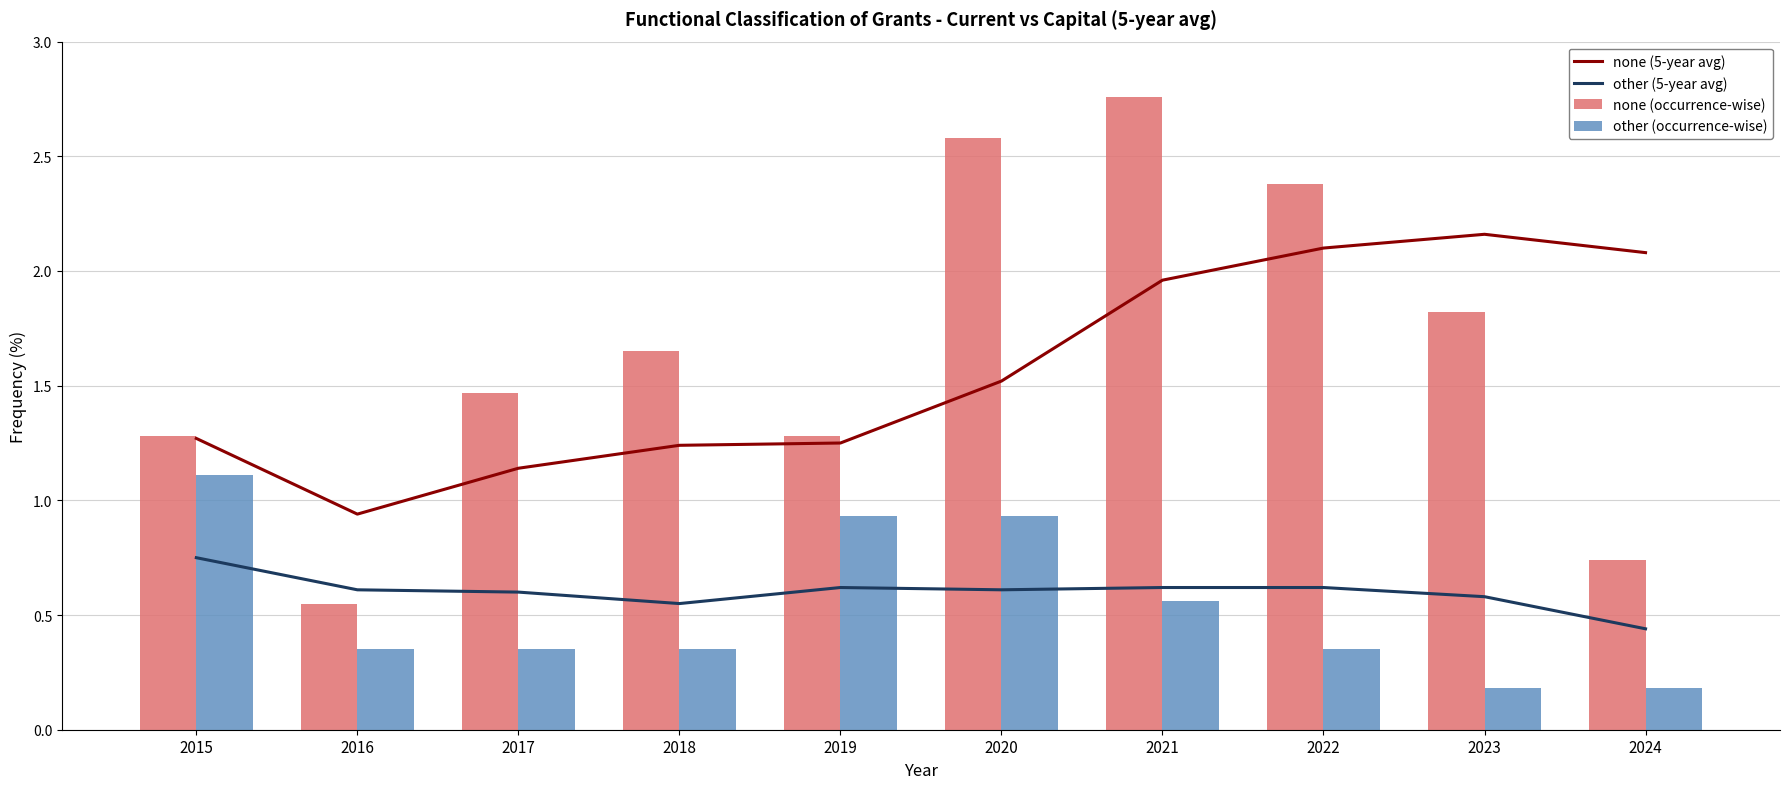

Rank the series at 2015 from lowest to highest value.

other (5-year avg), other (occurrence-wise), none (5-year avg), none (occurrence-wise)